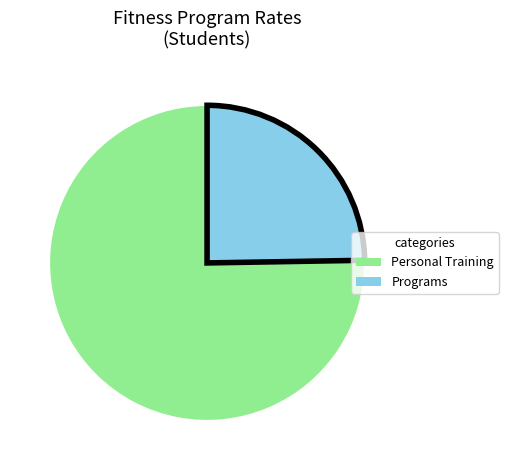

Which slice is the largest?

Personal Training